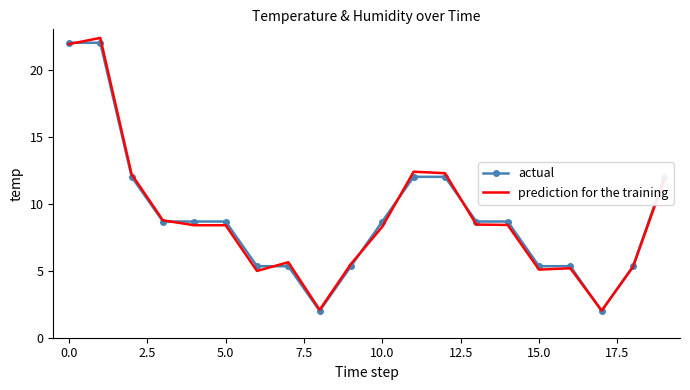

What is the greatest value displayed?

22.4